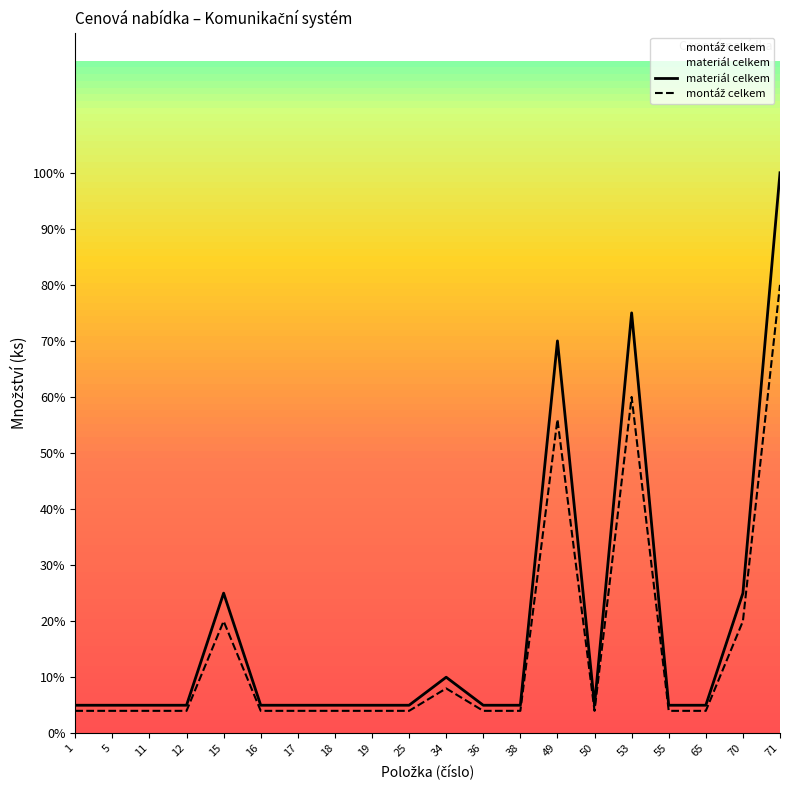

True or false: montáž celkem and materiál celkem intersect in this chart.

False